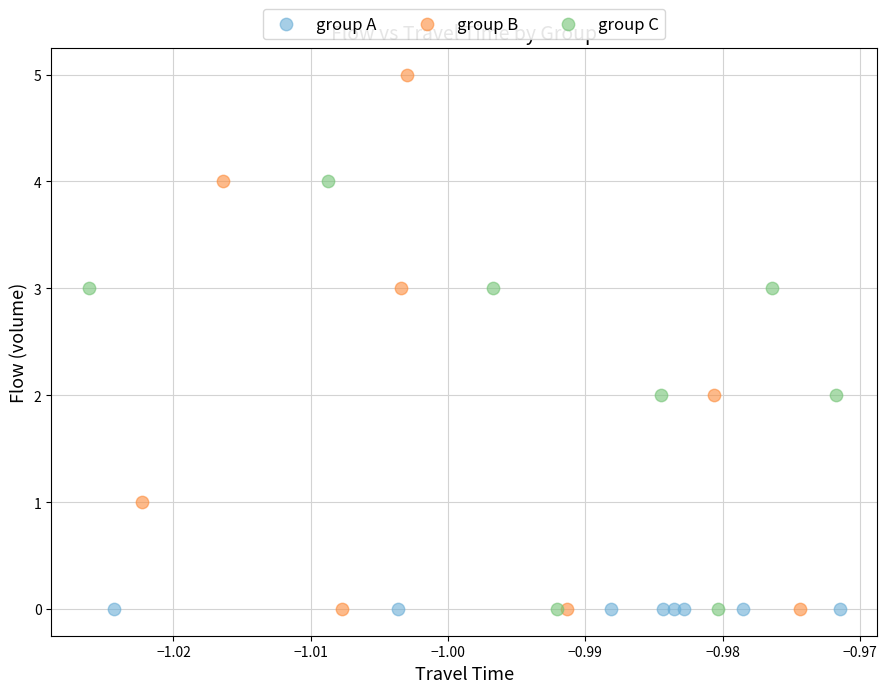

Which series reaches the maximum Y coordinate?

group B